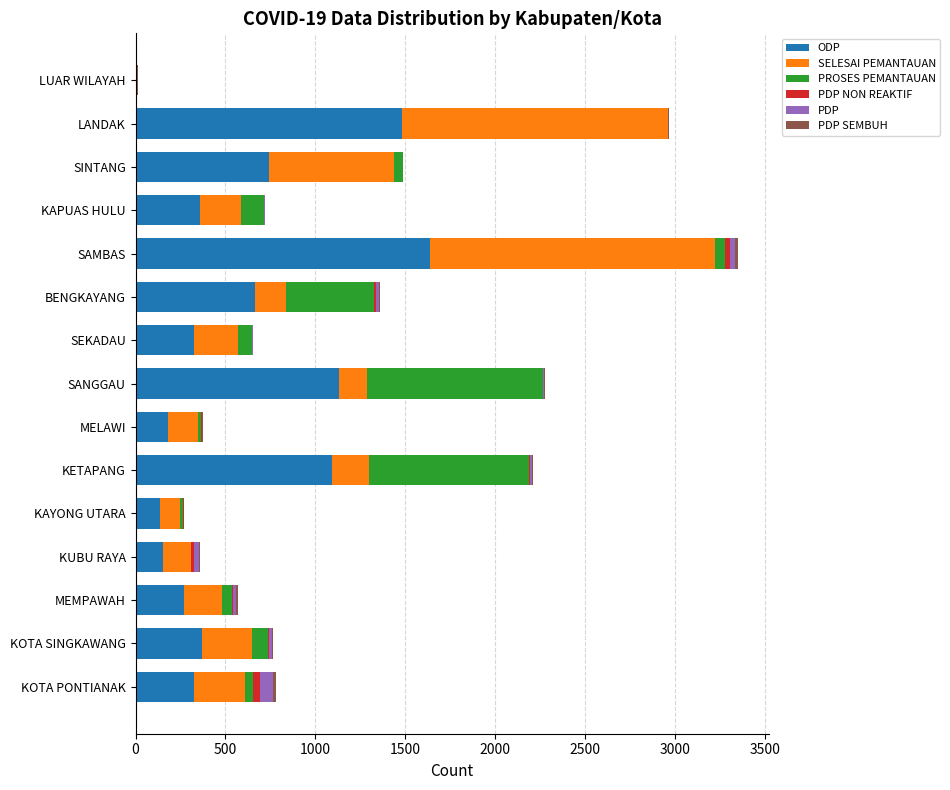

Which category has the highest value in the ODP series?

SAMBAS